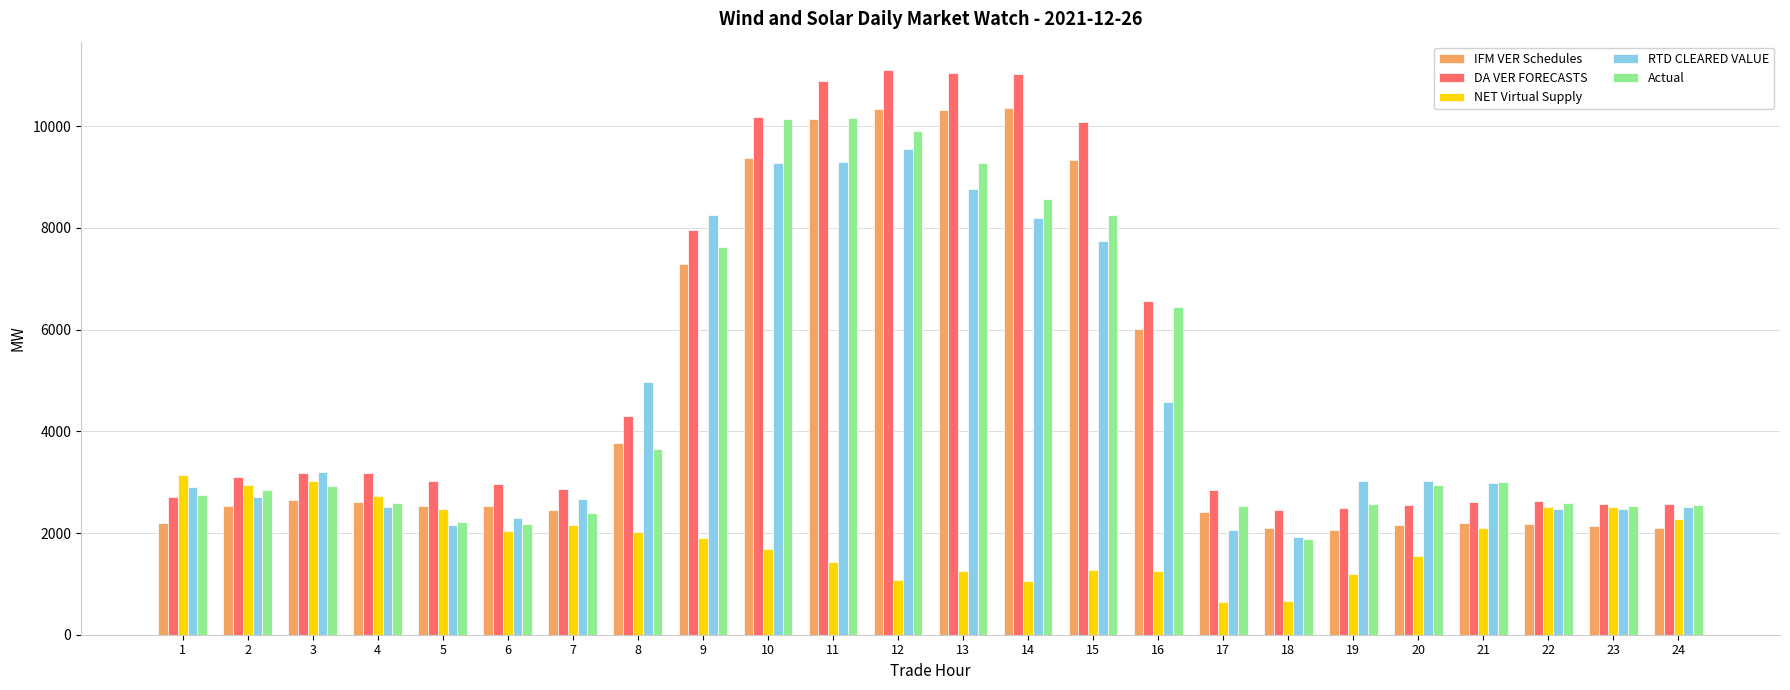

What is the minimum value for DA VER FORECASTS?

2457.8